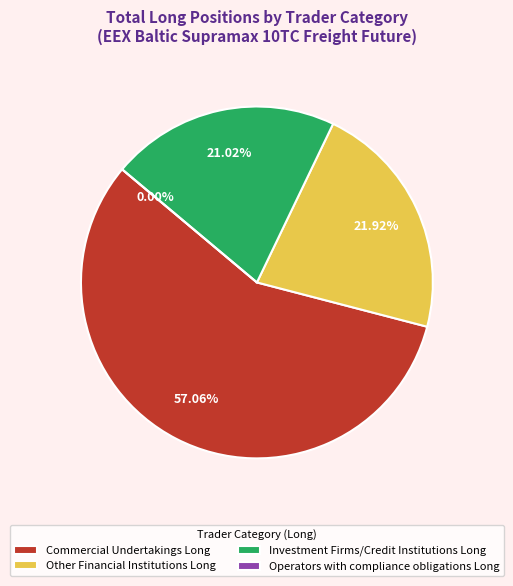

Which category accounts for the majority?

Commercial Undertakings Long